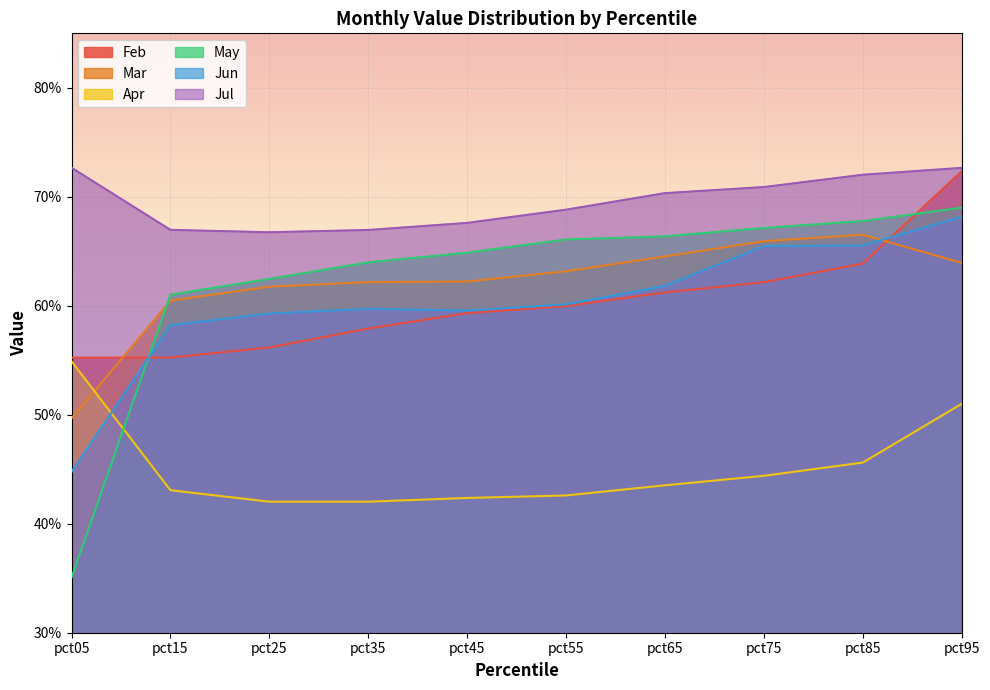

What is the smallest value displayed?

0.4